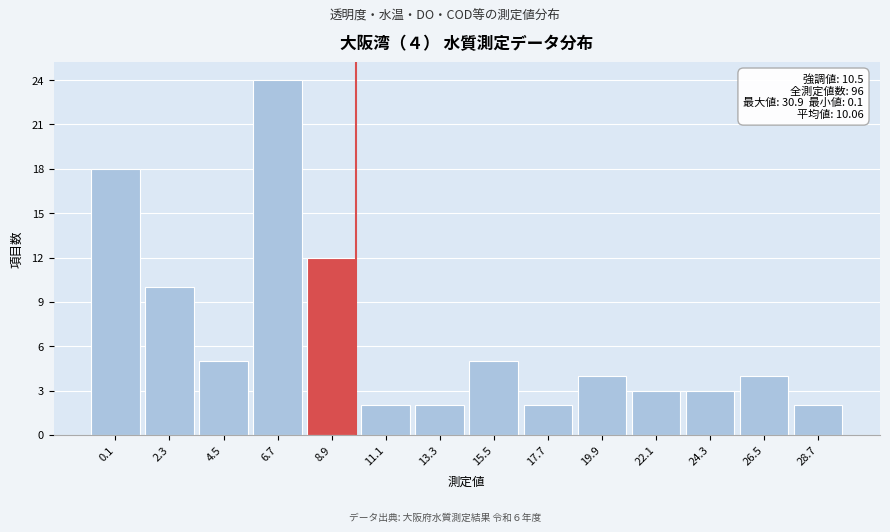

Reading left to right, list all the values displayed in this chart.

18	10	5	24	12	2	2	5	2	4	3	3	4	2